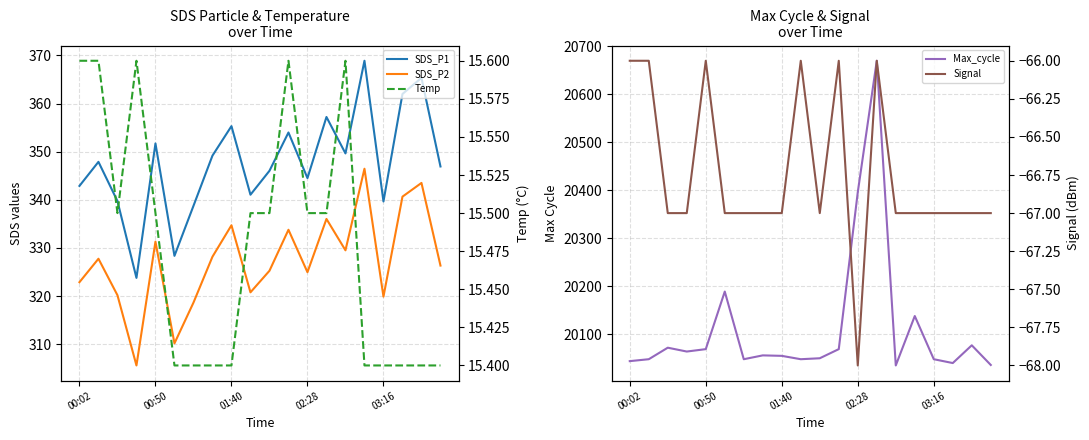

What is the maximum value shown in the chart?

20670.0